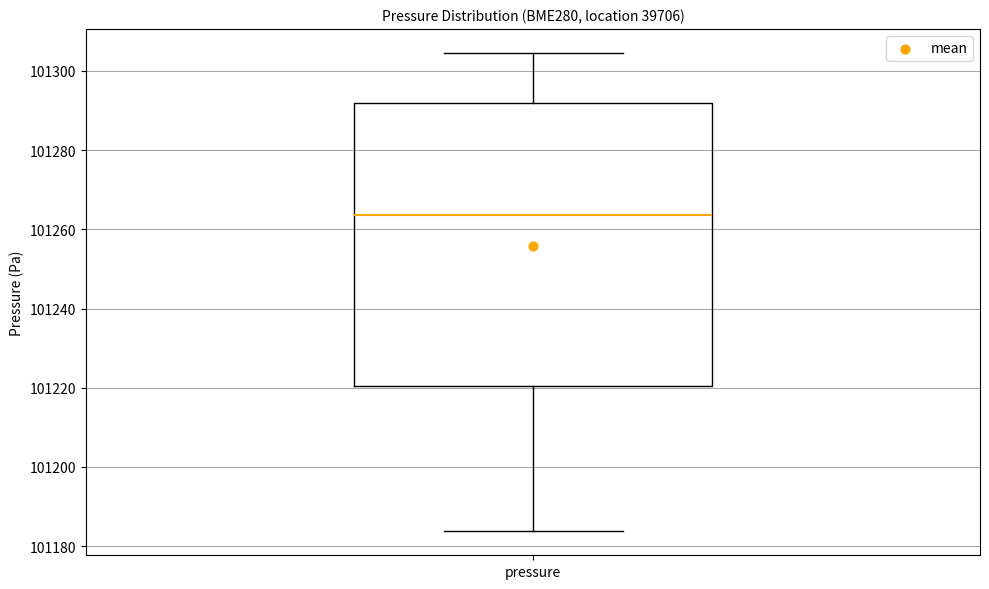

Where is the lower edge of the box for pressure on the y-axis? The values are not printed on the chart, so give them approximately, as read against the axis.

101220